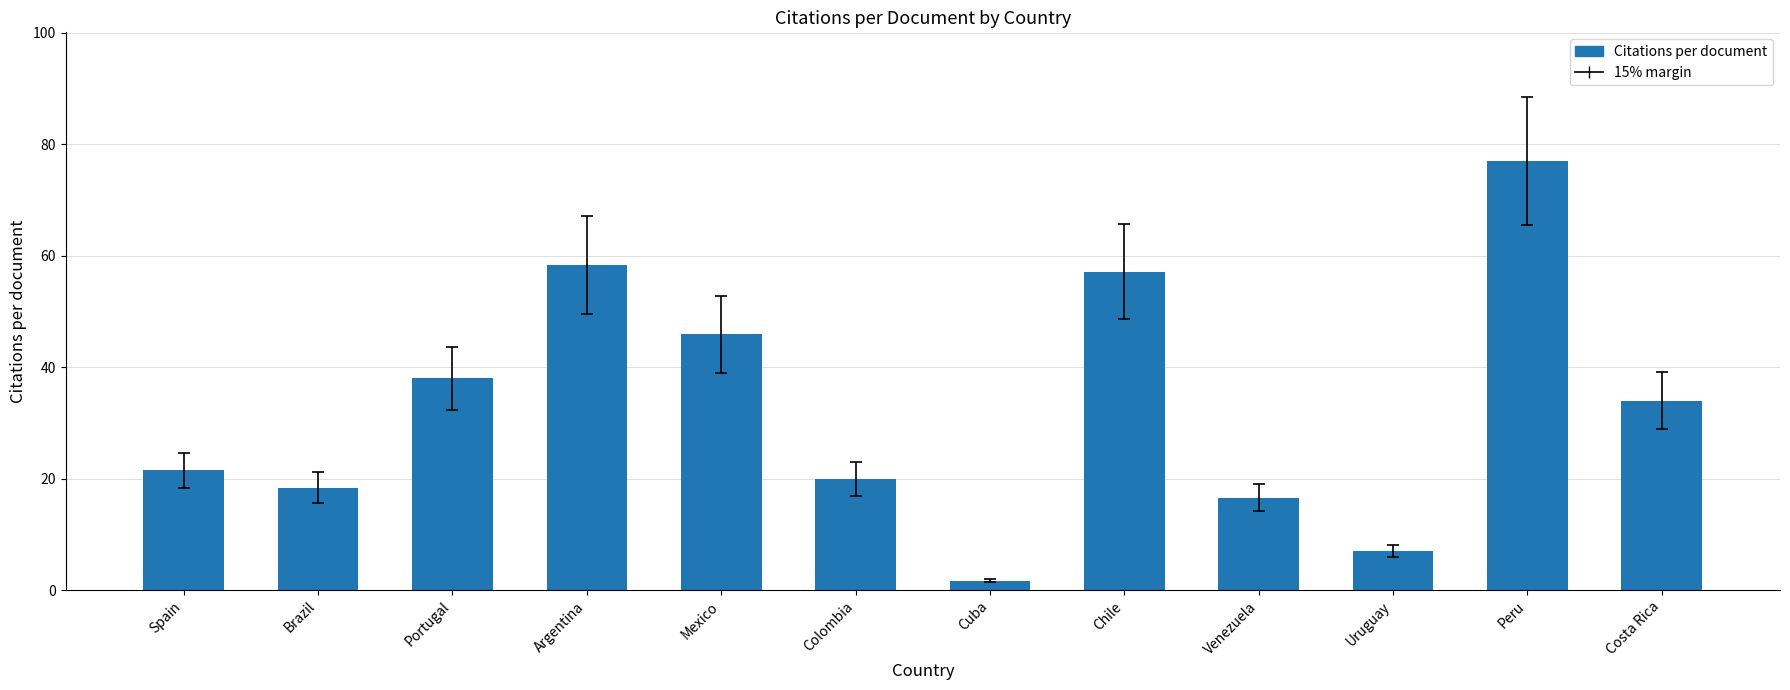

The value at Uruguay is 7.0. True or false?

True